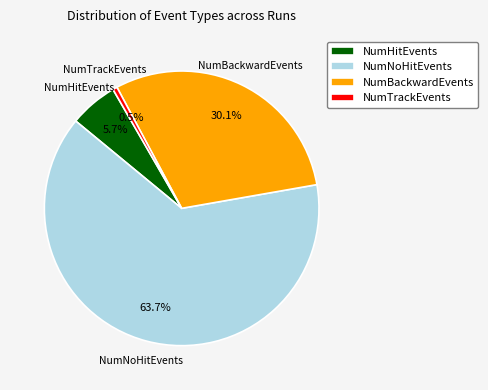

To the nearest percent, what is the average slice percentage?

25%